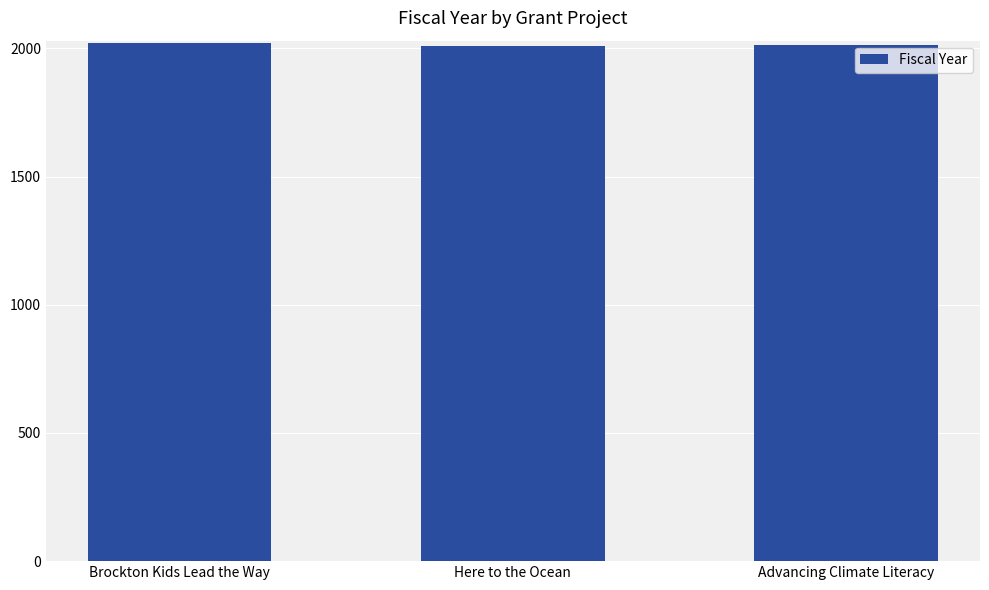

True or false: the data shows 2942 at Here to the Ocean.

False